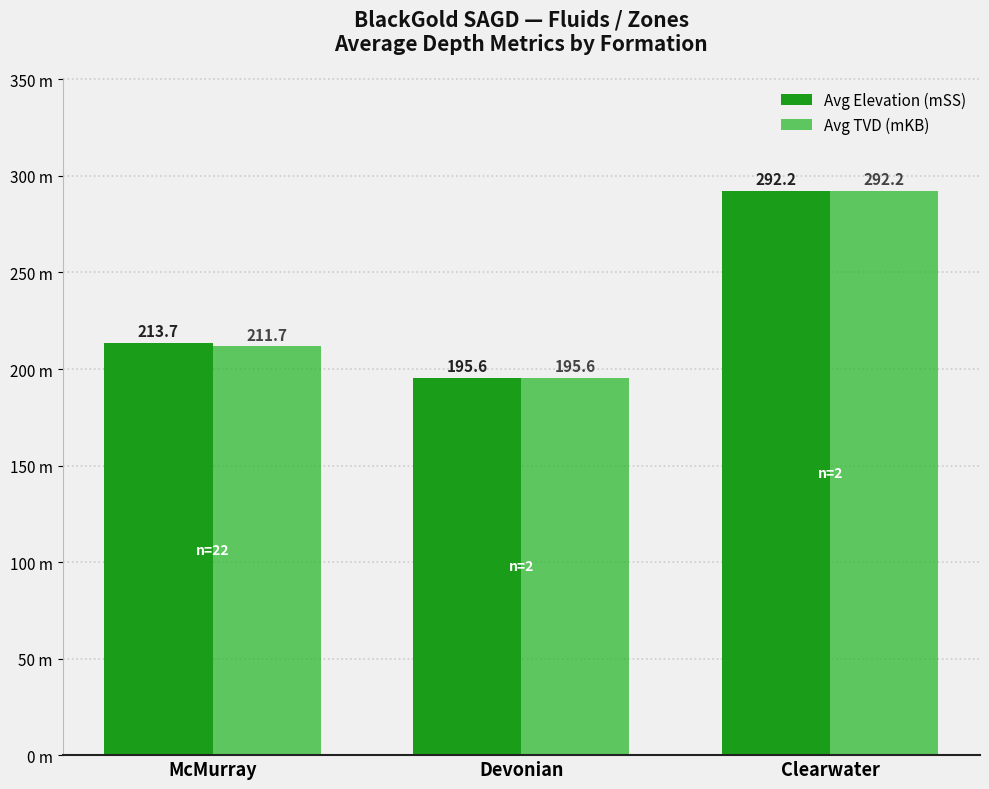

At how many categories does at least one series exceed 224?

1